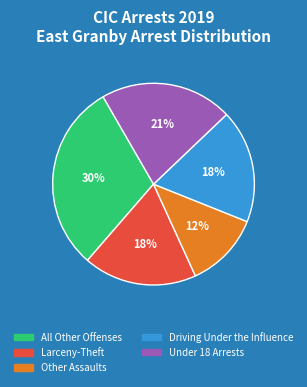

What is the largest slice in the pie chart?

All Other Offenses